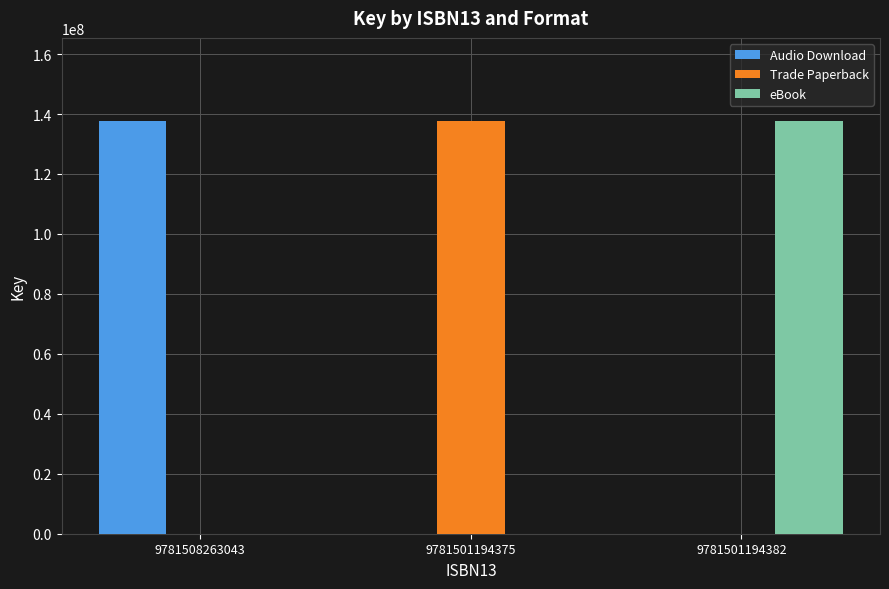

What is the sum of all eBook values?

137831650